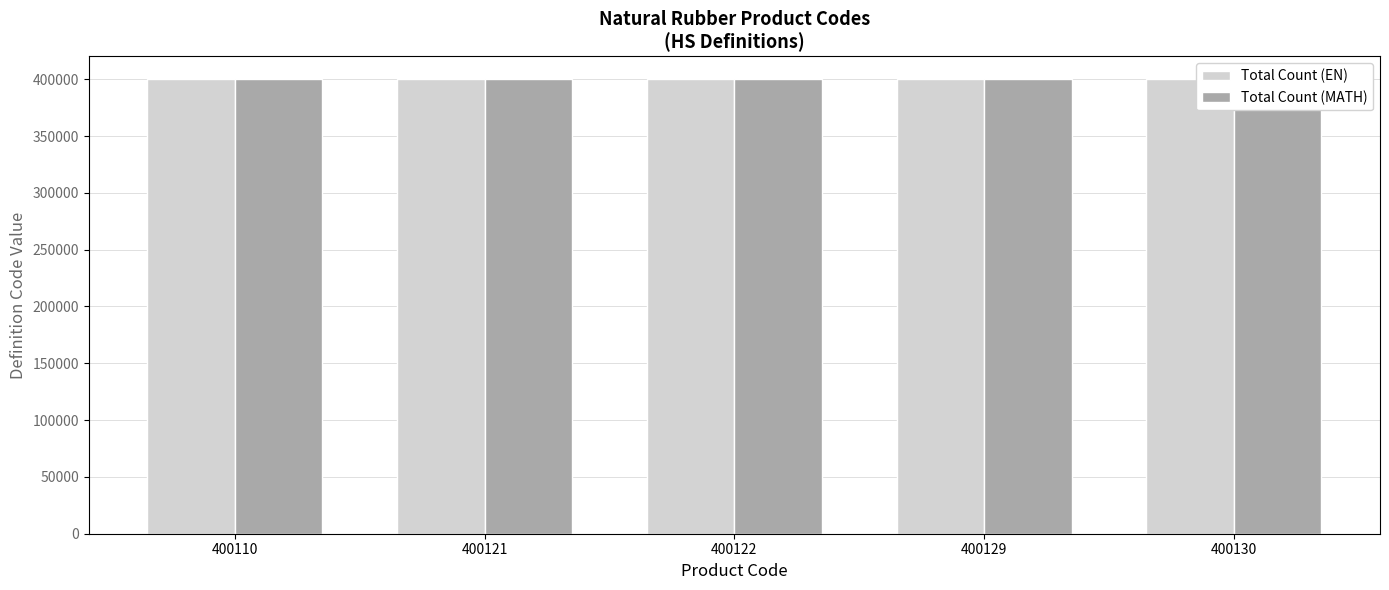

What is the total value across all series at 400129?

800258